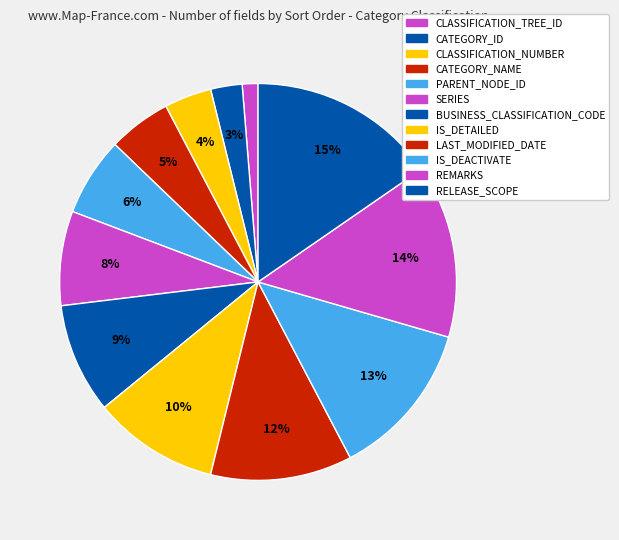

Count the number of slices in the pie.

12